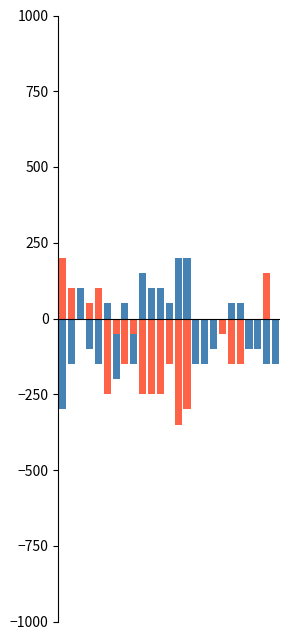

What is the sum of all Ano de inicio values?

-900